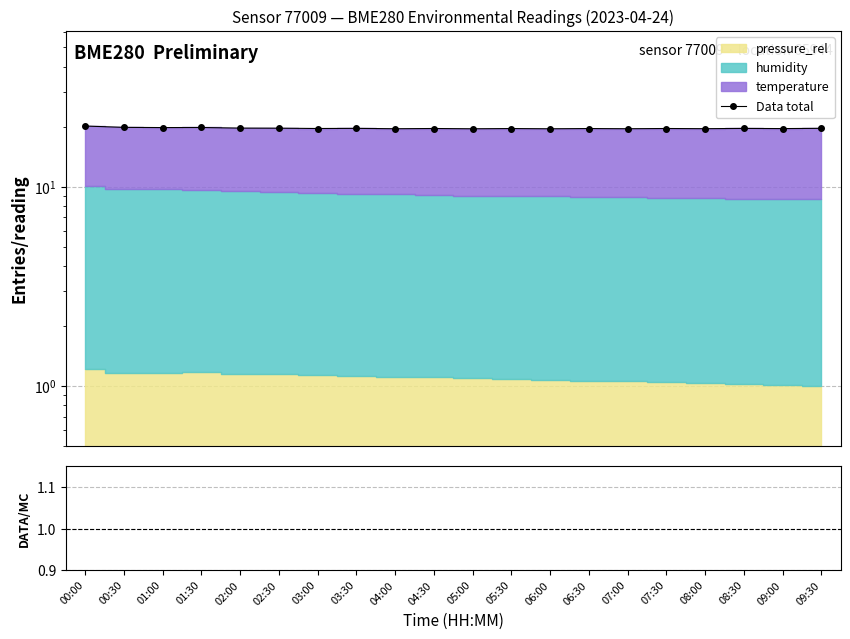

How many lines are shown in the chart?

2